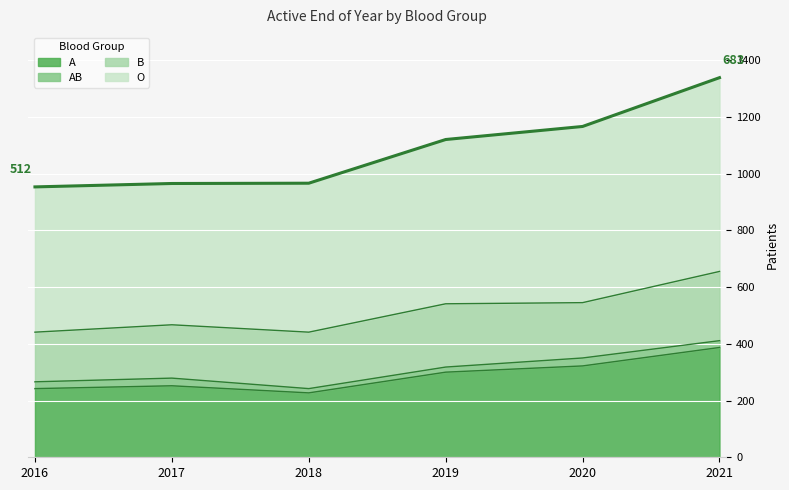

What is the maximum value for A?

387